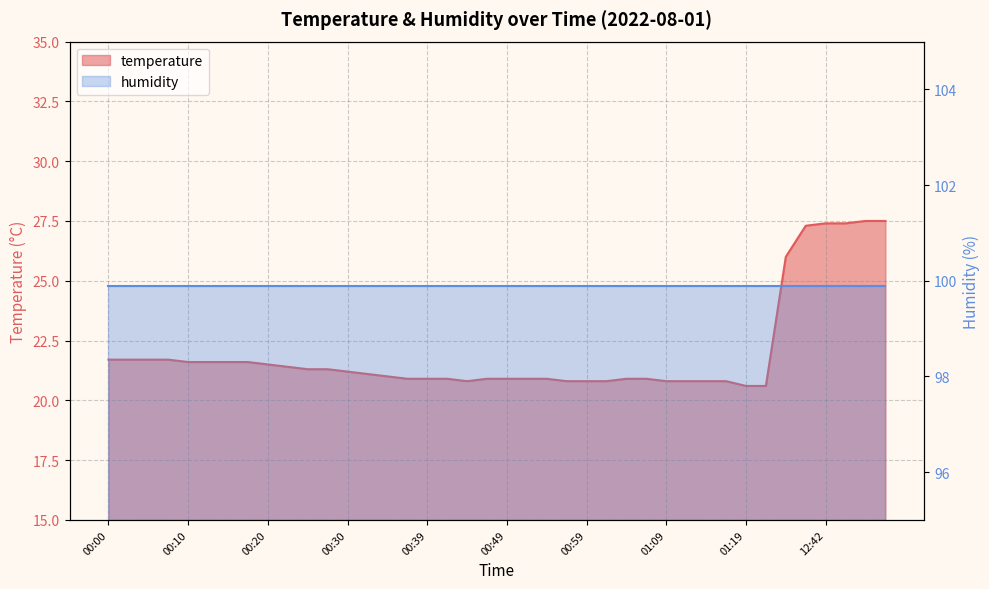

Rank the categories by value from lowest to highest.

01:19, 11:42, 00:44, 00:57, 00:59, 01:02, 01:09, 01:12, 01:14, 01:17, 00:37, 00:39, 00:42, 00:47, 00:49, 00:52, 00:54, 01:04, 01:07, 00:34, 00:32, 00:30, 00:25, 00:27, 00:22, 00:20, 00:10, 00:12, 00:15, 00:17, 00:00, 00:03, 00:05, 00:07, 12:37, 12:40, 12:42, 12:45, 12:47, 12:50